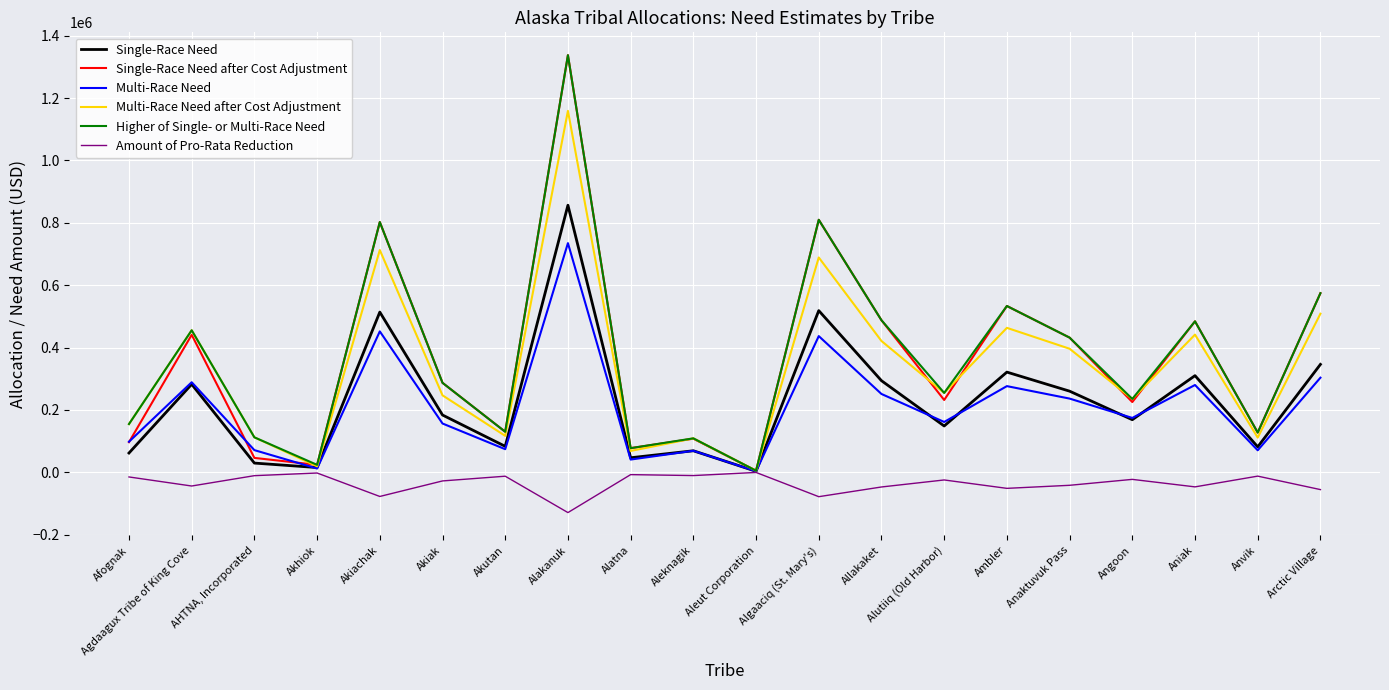

True or false: Single-Race Need after Cost Adjustment has a value of 127369.6 at Anvik.

True